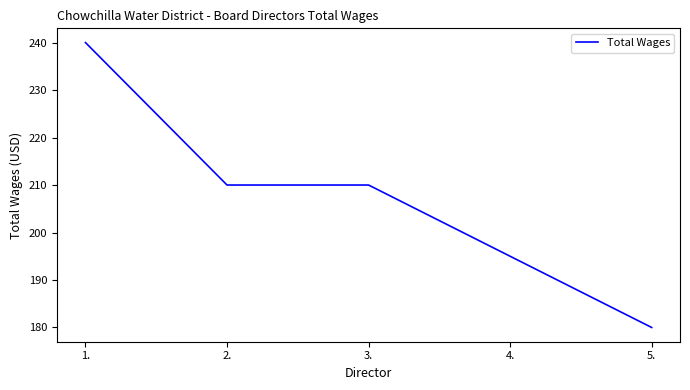

True or false: the data shows 240 at 1..

True